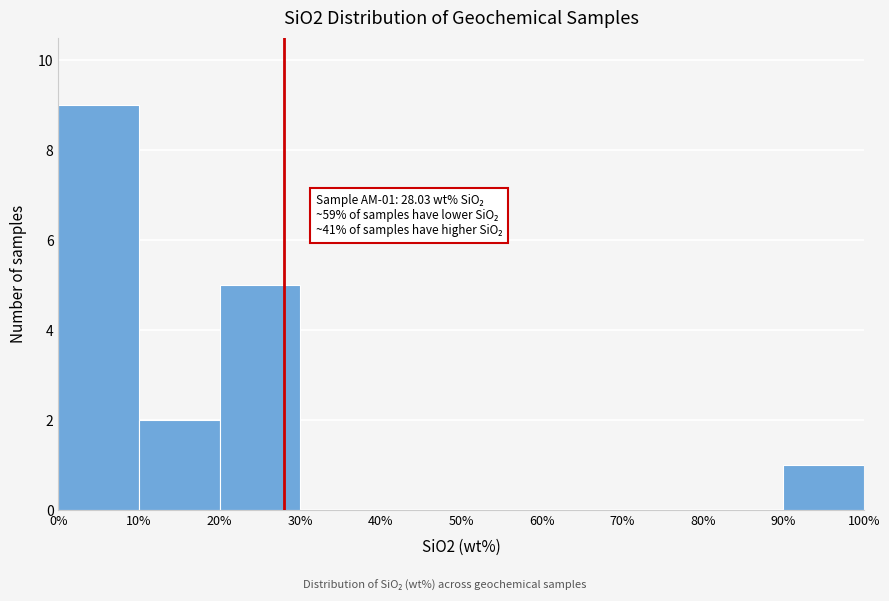

Which range on the x-axis has the tallest bar?

0% to 10%